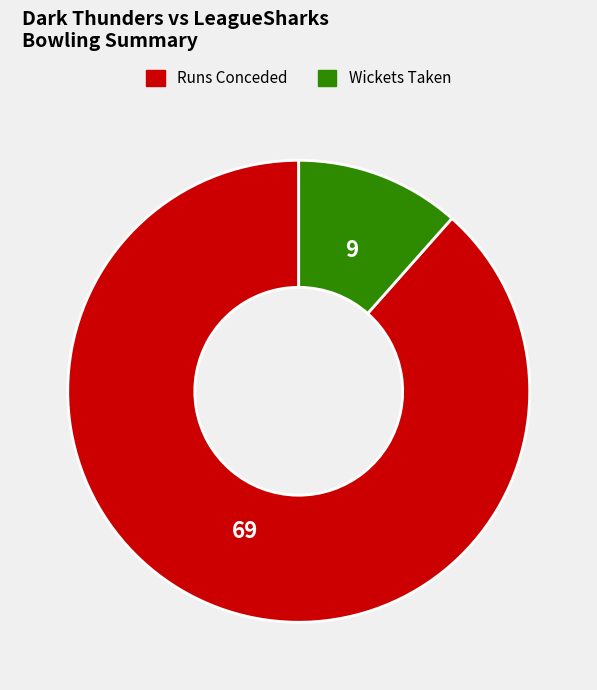

Which has a higher value, Runs Conceded or Wickets Taken?

Runs Conceded